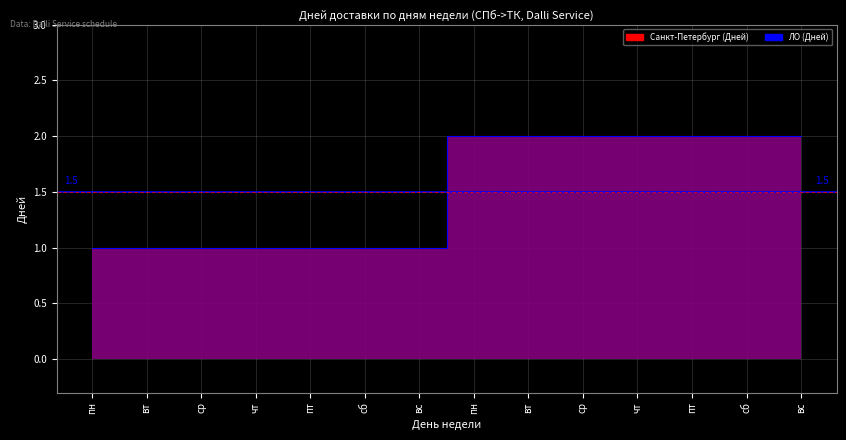

Is it true that Санкт-Петербург (Дней) equals 1 at вт?

True